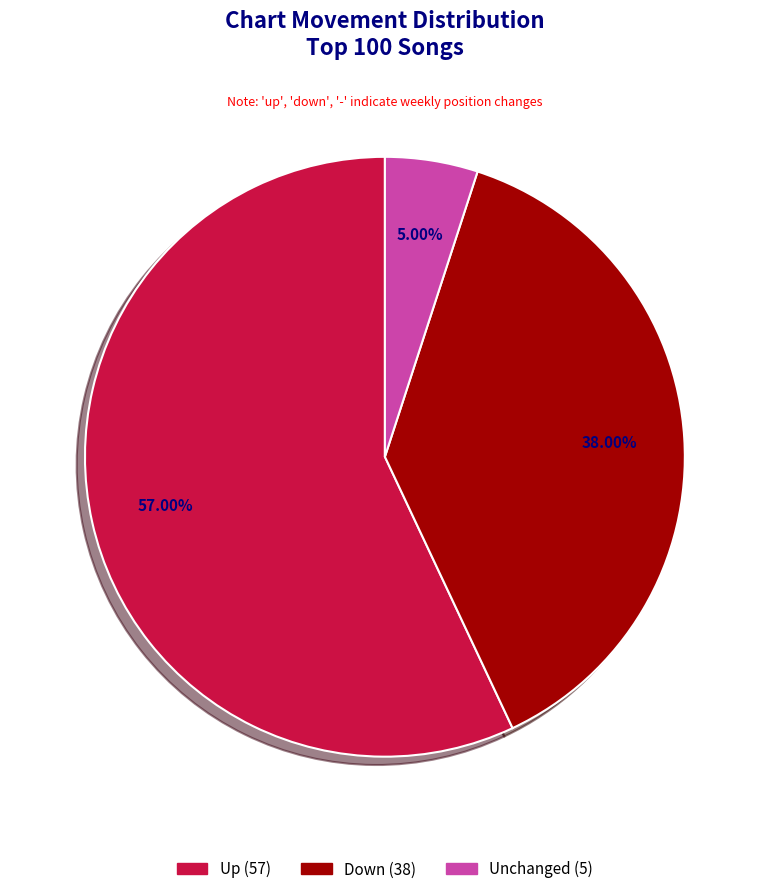

Is there a majority slice in this chart?

Yes